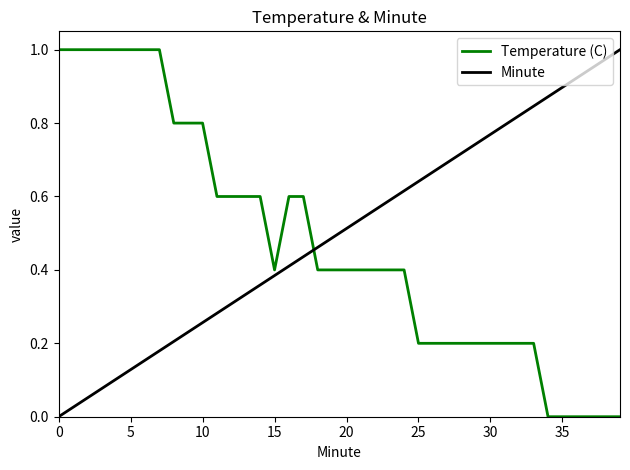

True or false: Temperature (C) and Minute cross at least once.

True